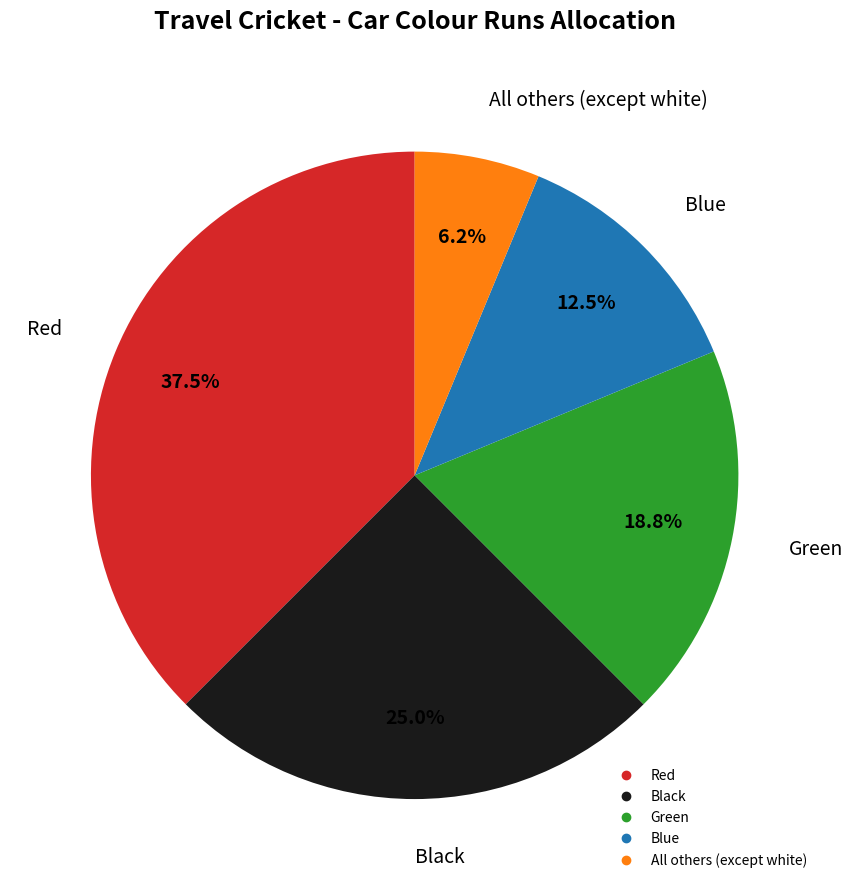

What is the ratio of the value at Green to the value at Black?

0.8